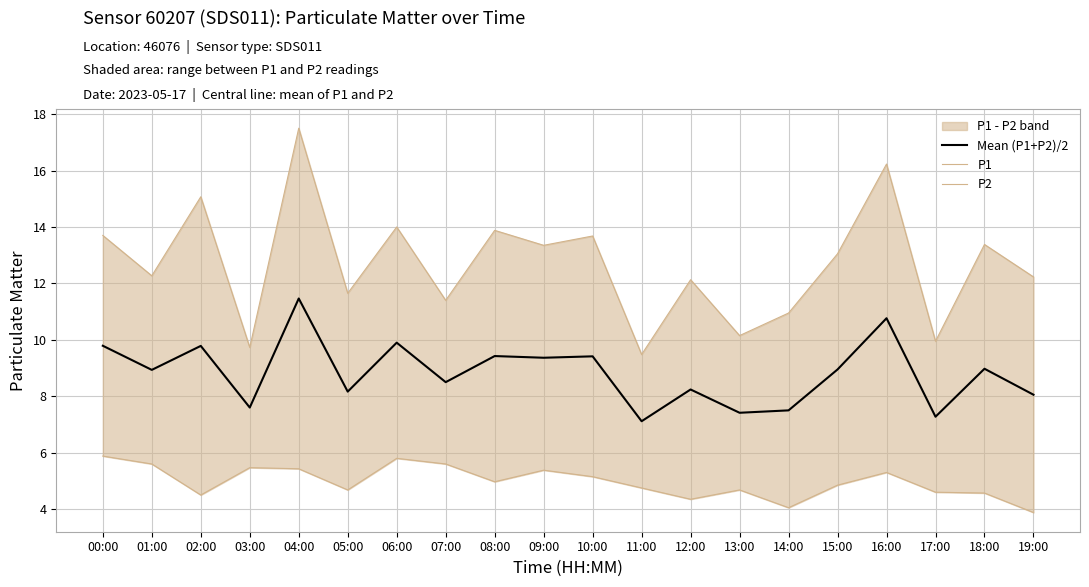

What is the sum of all Mean (P1+P2)/2 values?

176.6